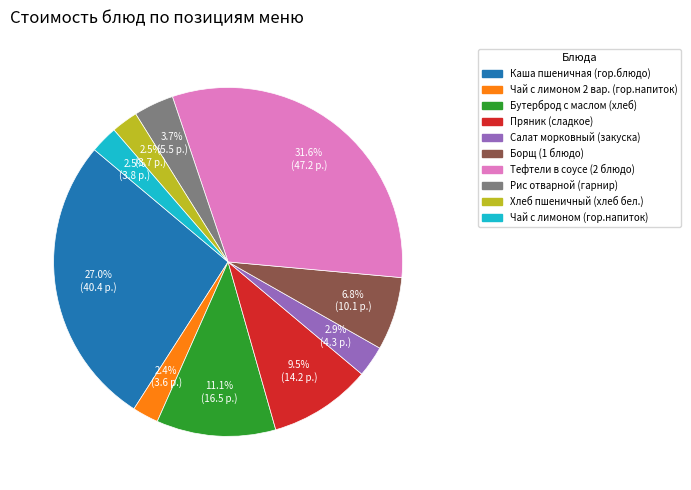

What is the ratio of the value at Бутерброд с маслом (хлеб) to the value at Борщ (1 блюдо)?

1.6